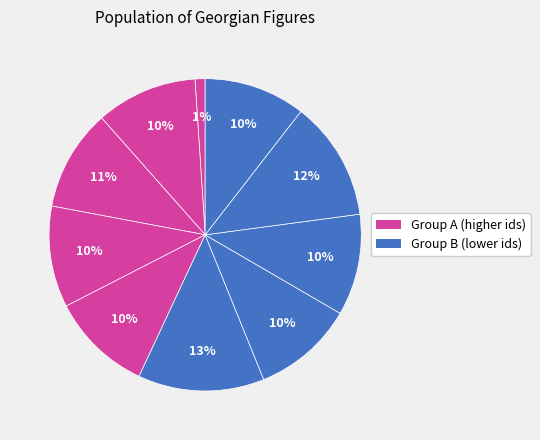

How many segments does this pie chart have?

10